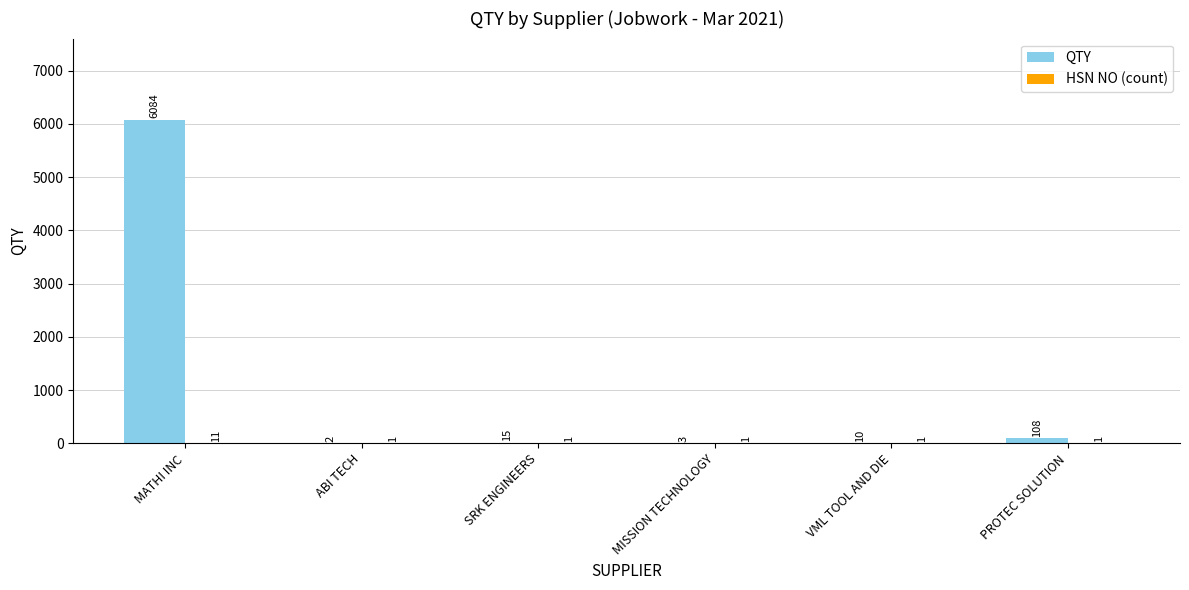

What is the sum of the QTY values at VML TOOL AND DIE and MATHI INC?

6094